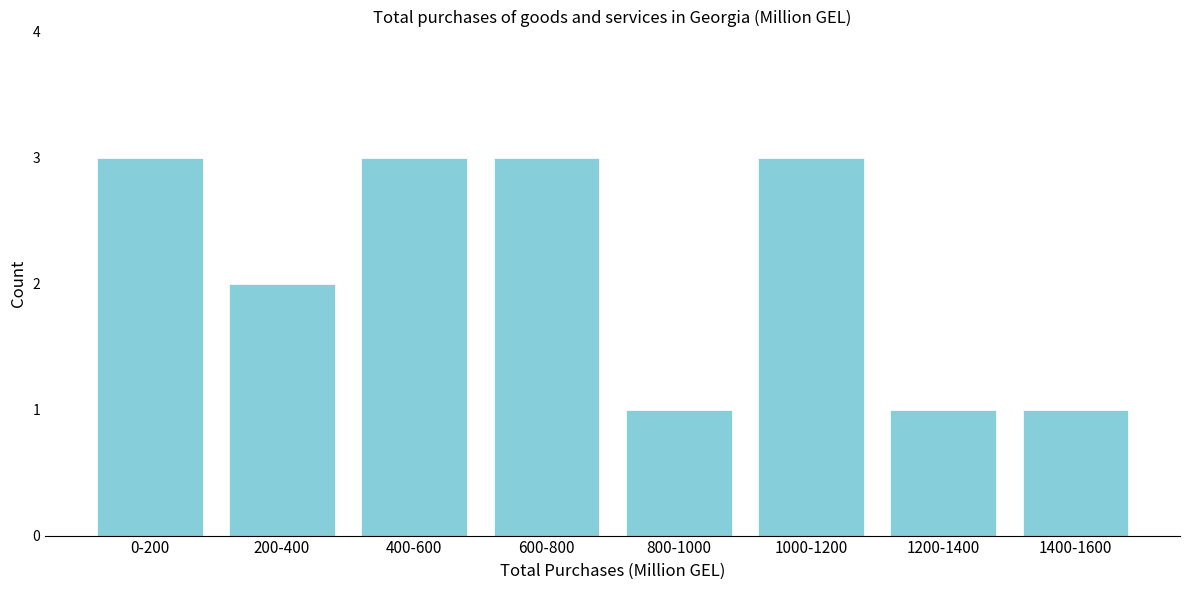

Reading right to left, transcribe all the data shown in this chart.

1400-1600=1	1200-1400=1	1000-1200=3	800-1000=1	600-800=3	400-600=3	200-400=2	0-200=3